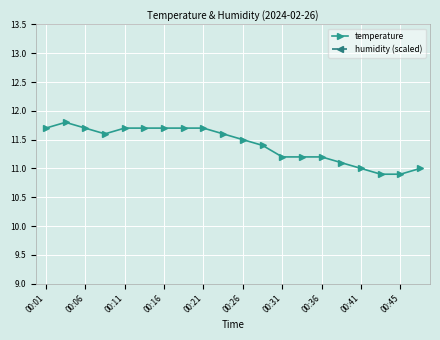

At how many categories does at least one series exceed 11?

20